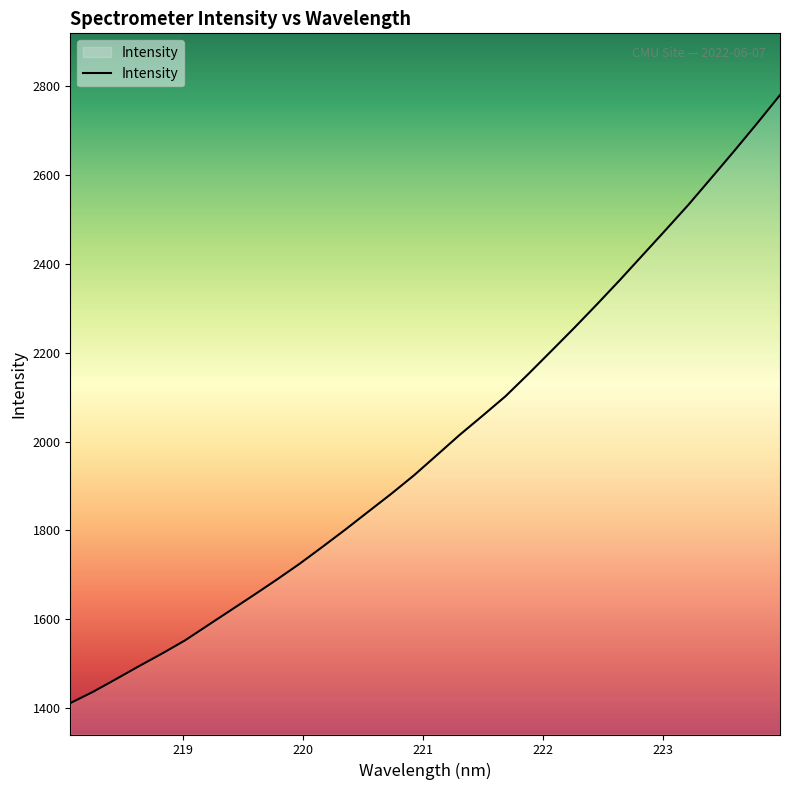

What is the difference between the maximum and minimum values?

1368.3